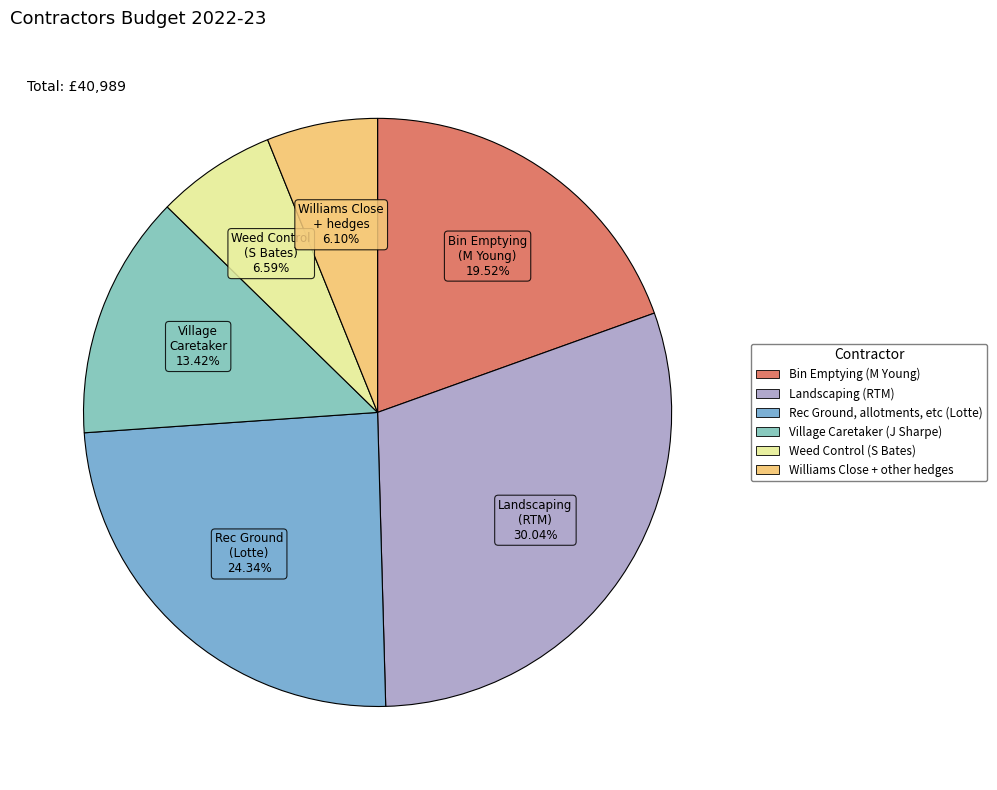

The Williams Close + other hedges slice represents 6% of the pie. True or false?

True